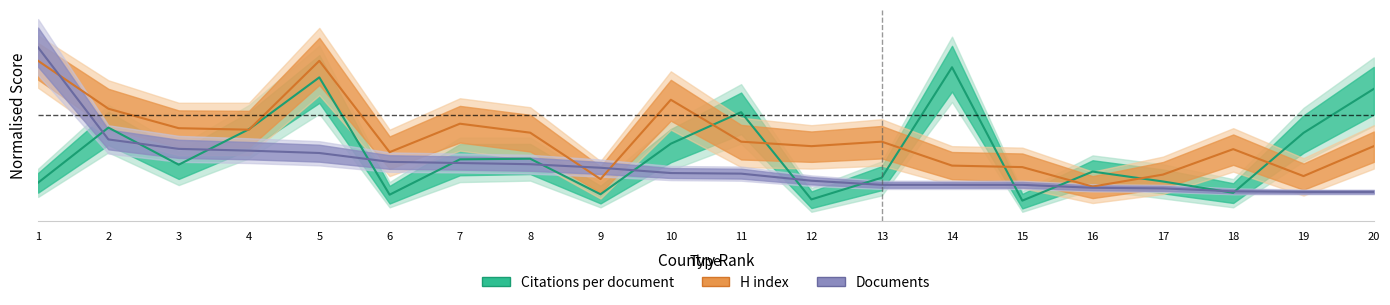

Which label corresponds to the smallest value in the chart?

15